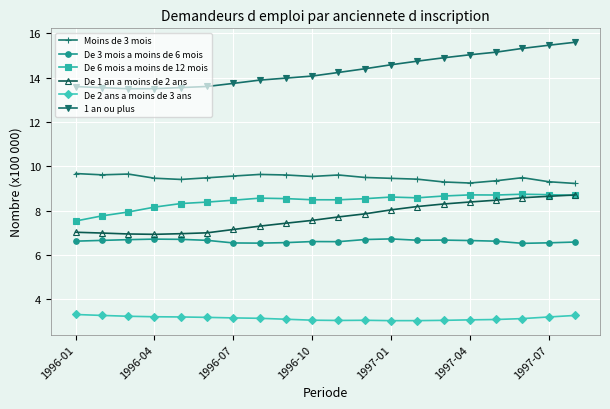

What is the difference between the maximum and minimum values in the De 1 an a moins de 2 ans series?

1.8